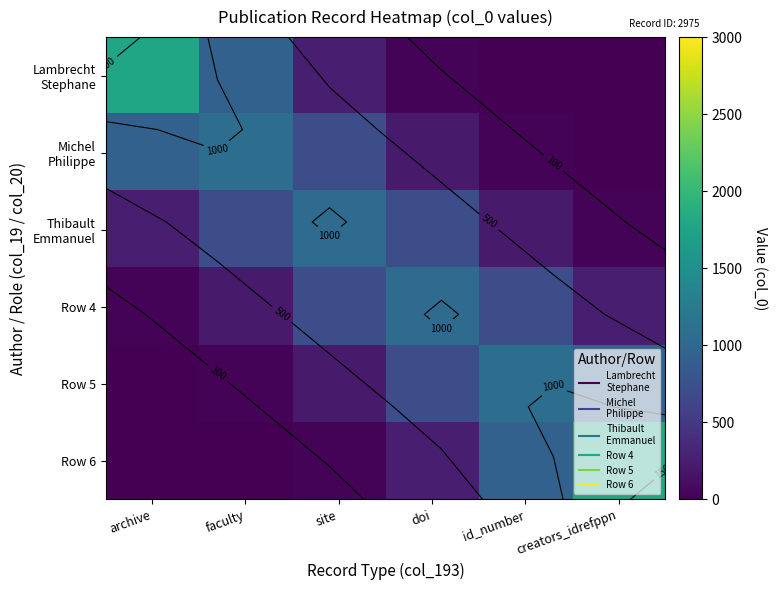

Rank the categories by Row 4 value from lowest to highest.

archive, faculty, creators_idrefppn, site, id_number, doi